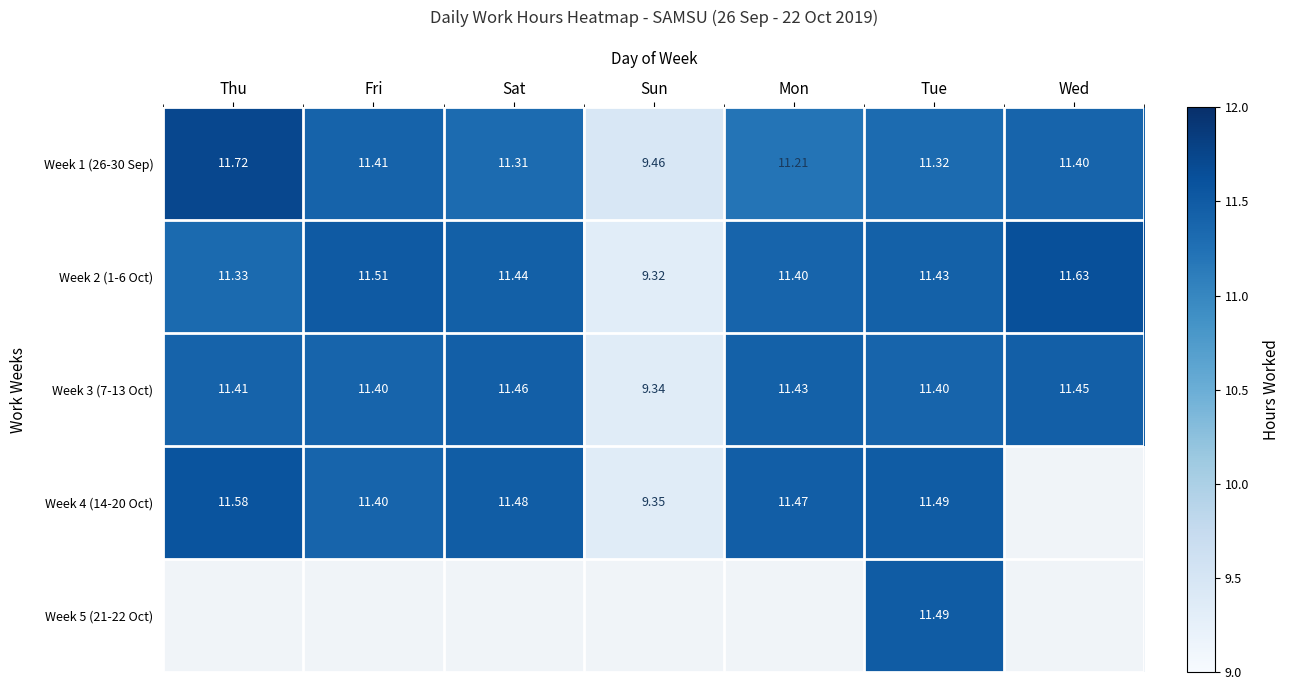

What is the average value of the Week 3 (7-13 Oct) series?

11.1